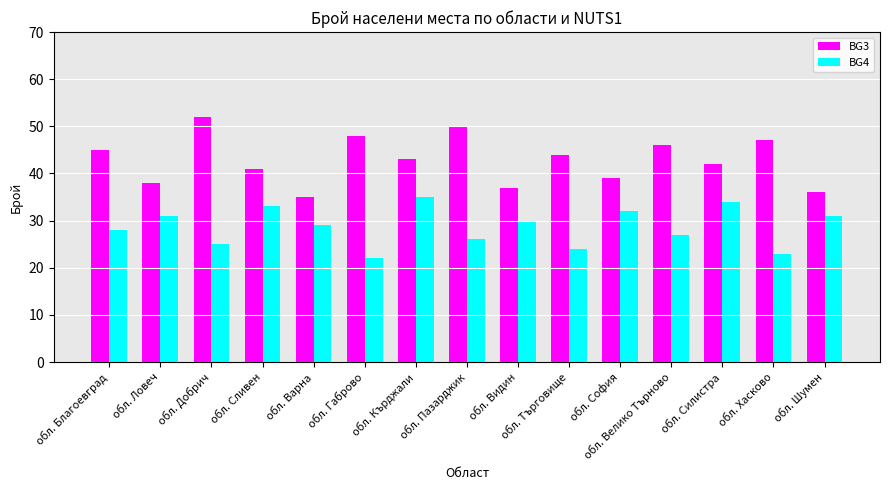

What is the spread (max minus min) of values at обл. Ловеч?

7